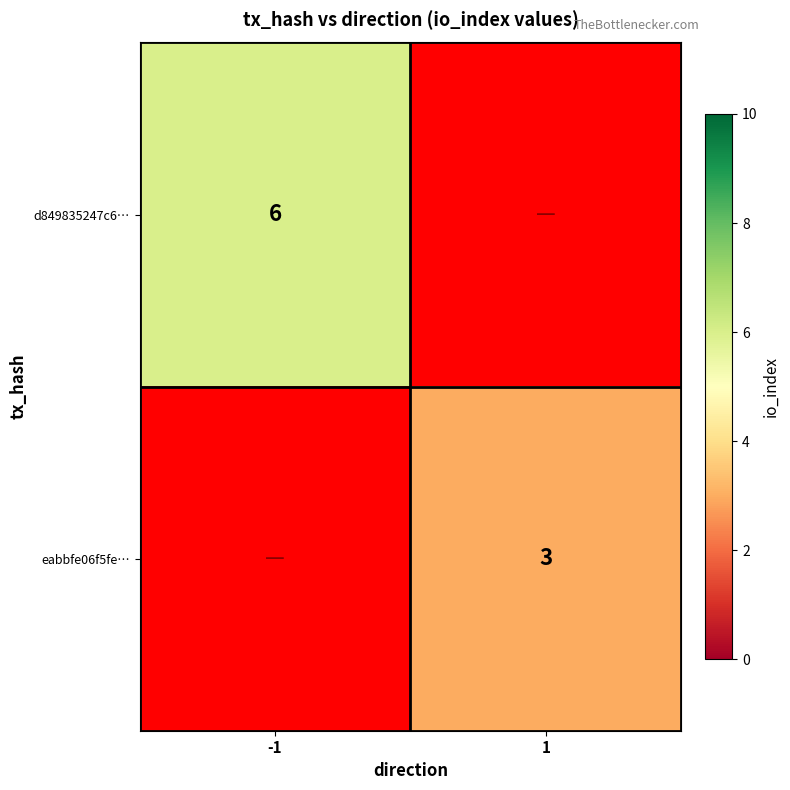

Is it true that eabbfe06f5fe… equals 5 at 1?

False